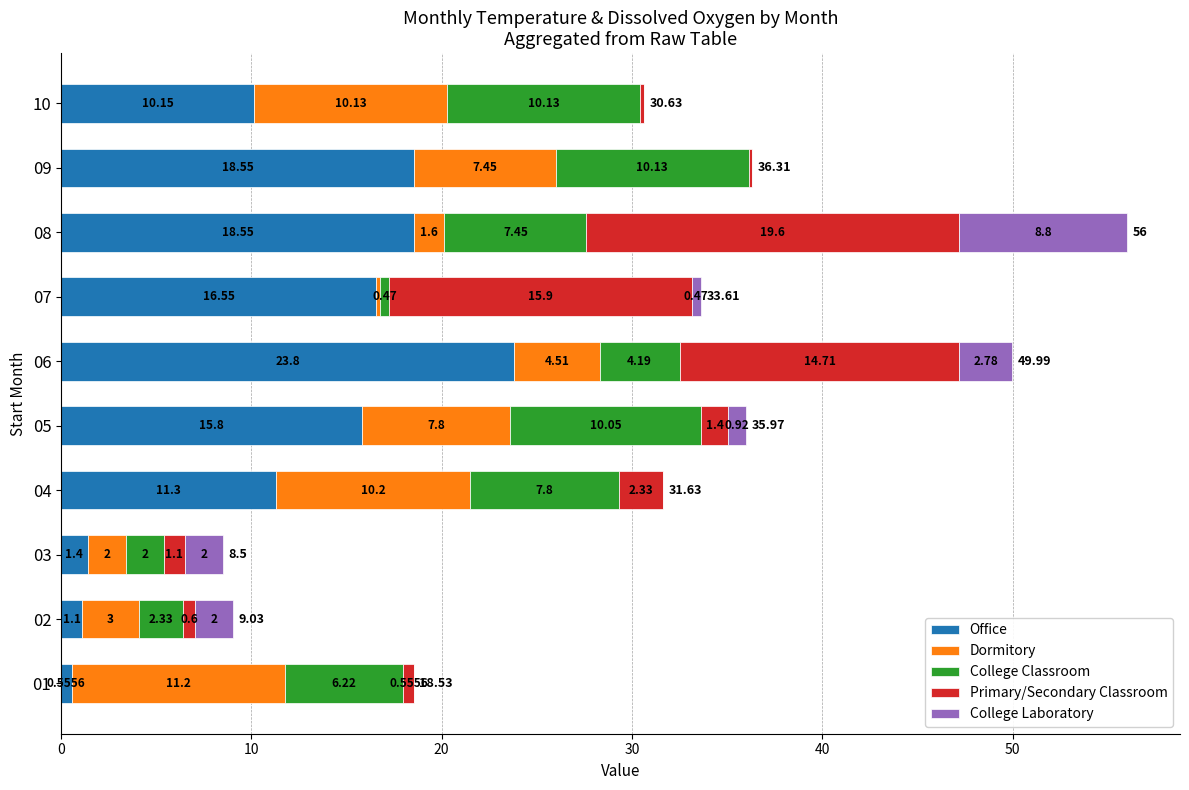

At which category is the sum across all series the highest?

08